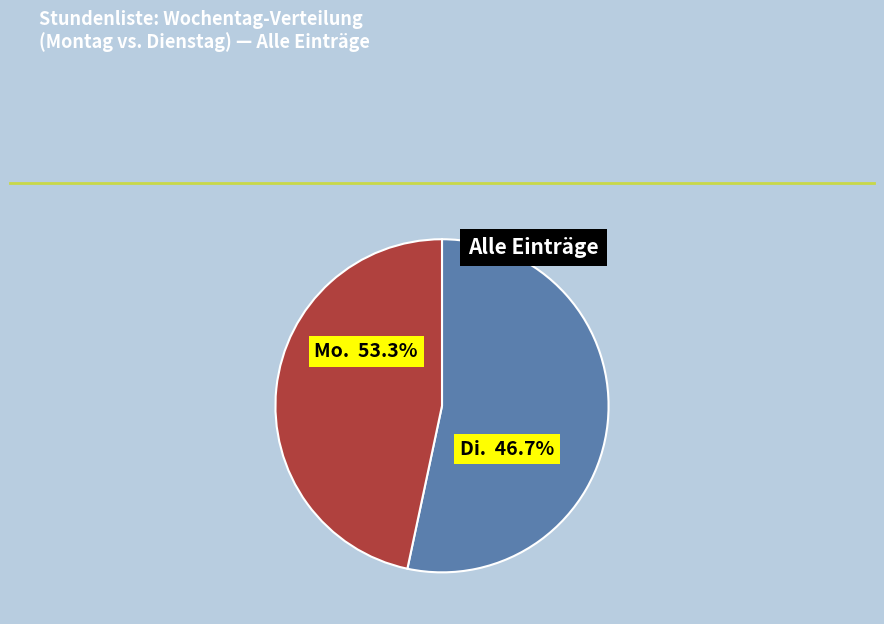

What percentage is the Mo. slice, to the nearest percent?

53%